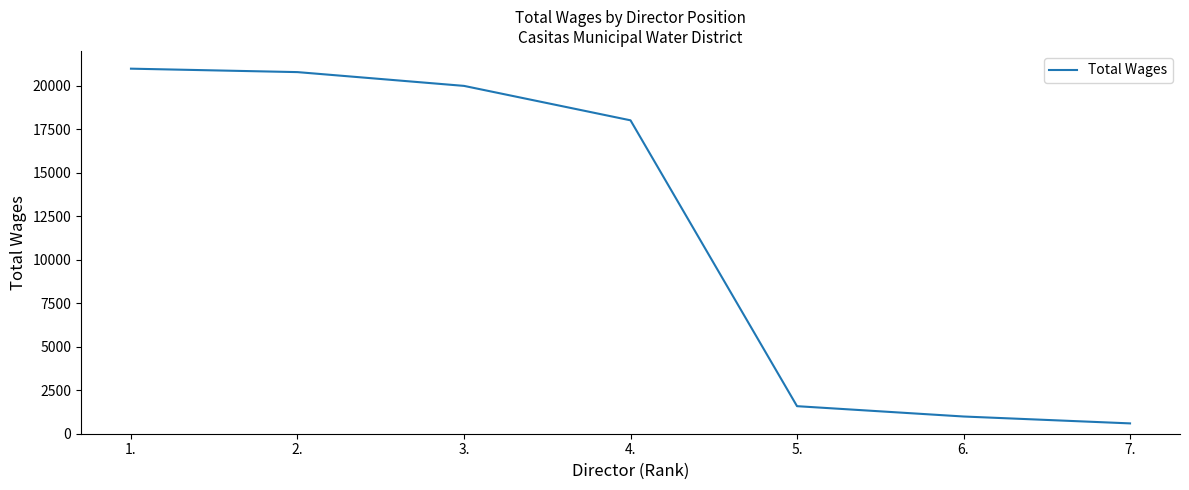

What is the average value?

11853